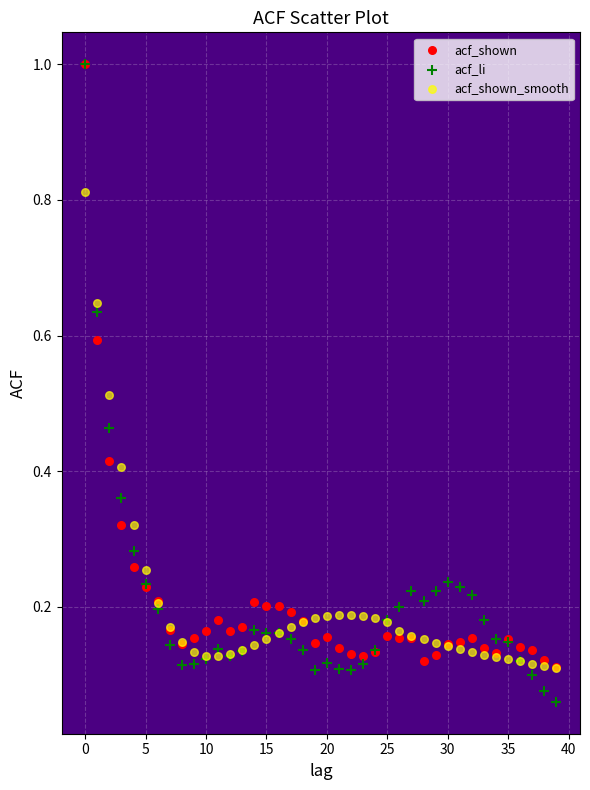

Which series reaches the minimum Y coordinate?

acf_li